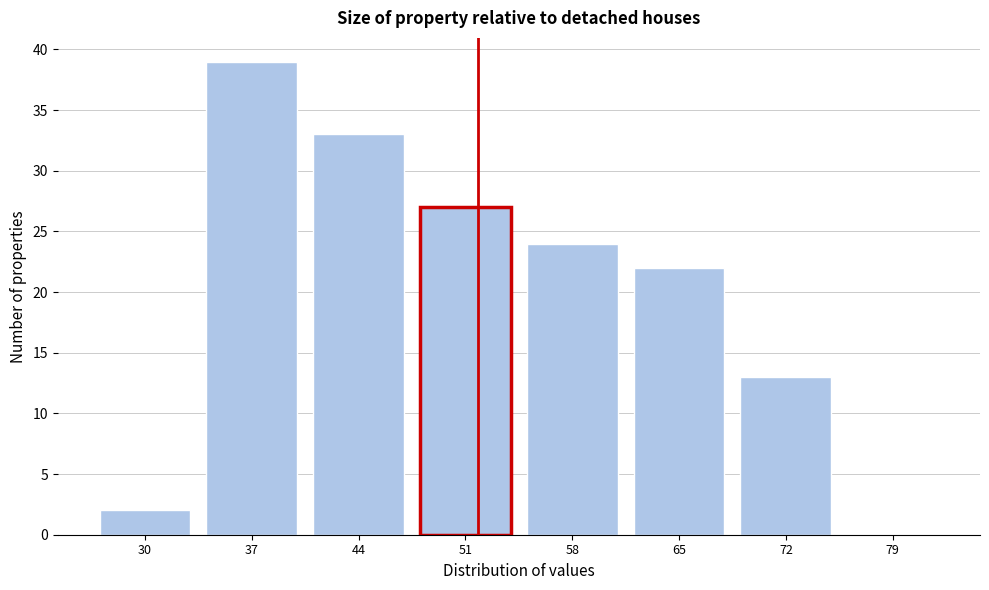

Reading left to right, what are all the values shown in this chart?

30=2	37=39	44=33	51=27	58=24	65=22	72=13	79=0